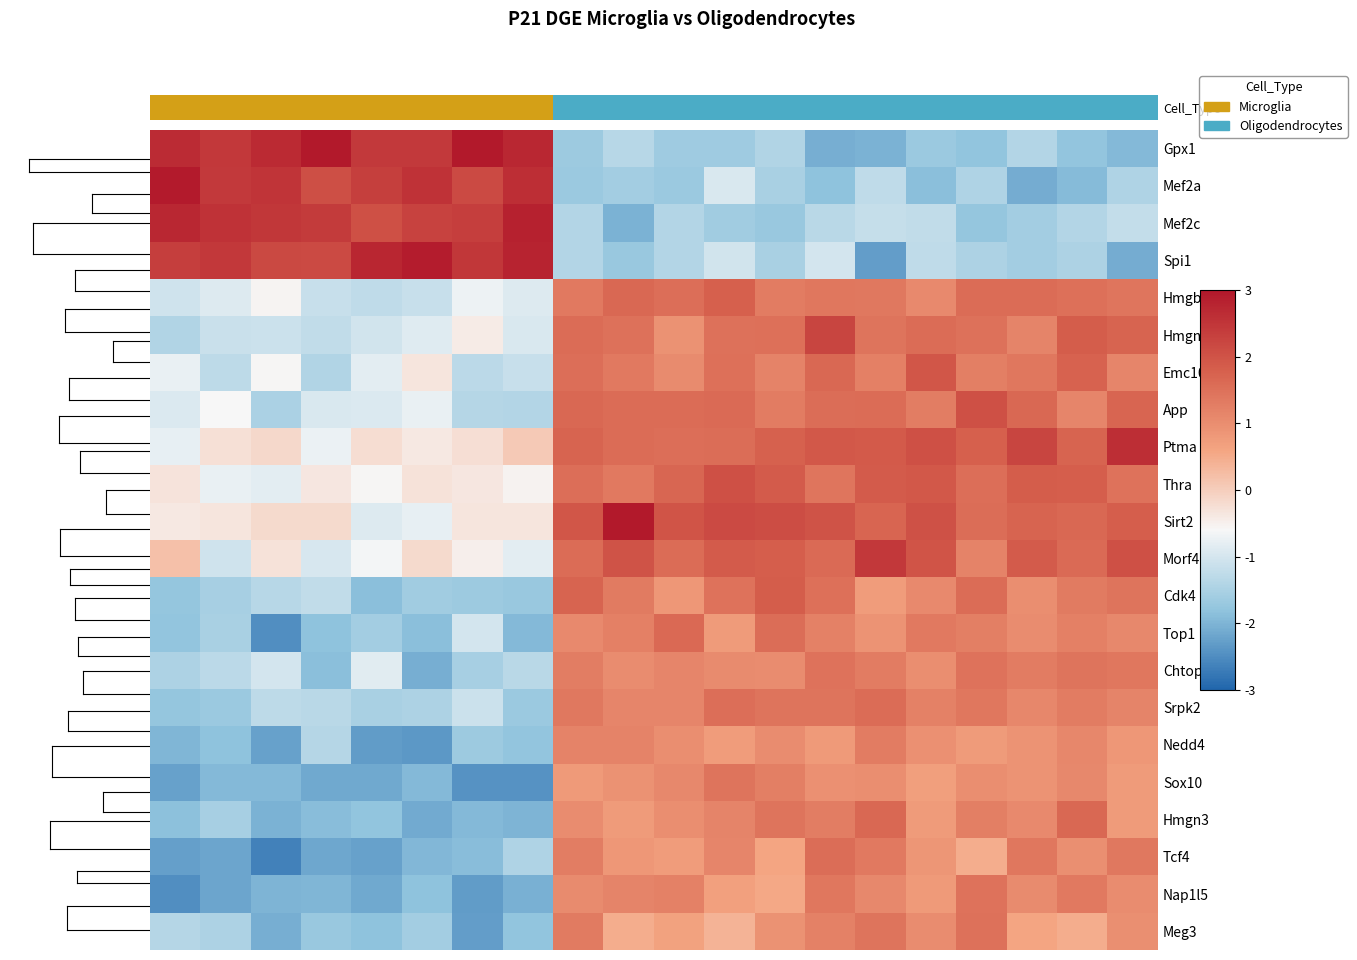

What is the smallest value displayed?

-2.6